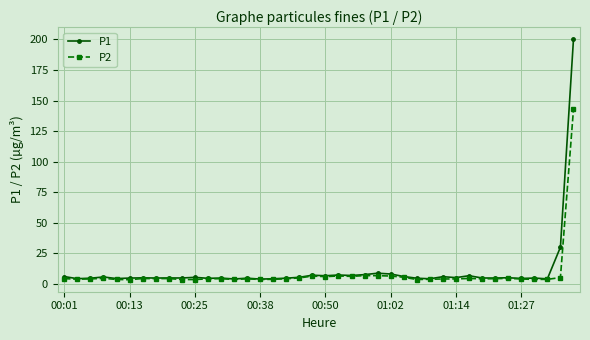

Which series has the widest spread of values?

P1